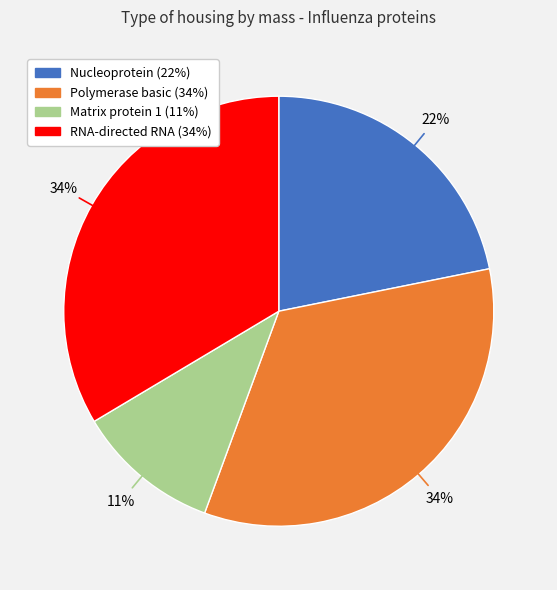

To the nearest percent, what portion does RNA-directed RNA represent?

34%